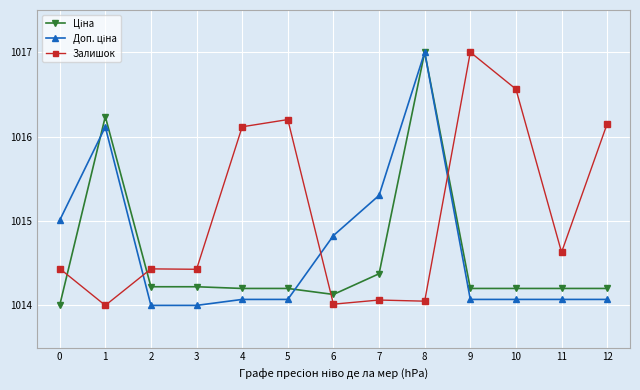

What is the greatest value displayed?

1017.0